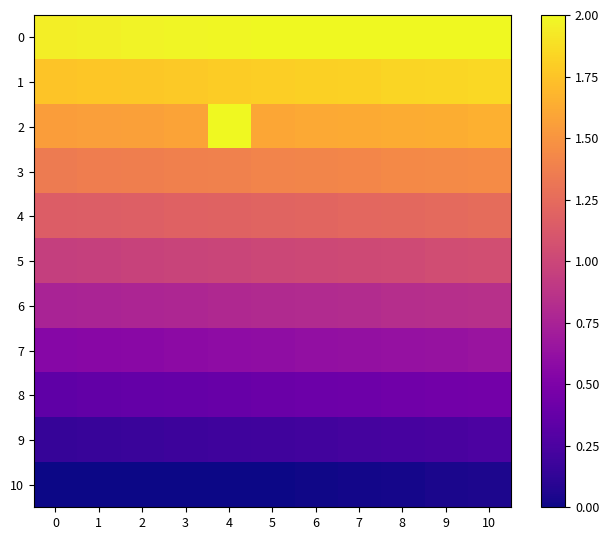

Reading left to right, list all the values displayed in this chart.

0: 0=1.9	1=2.0	2=2.0	3=2.0	4=2.0	5=2.0	6=2.0	7=2.0	8=2.0	9=2.0	10=2.0
1: 0=1.8	1=1.8	2=1.8	3=1.8	4=1.8	5=1.8	6=1.8	7=1.8	8=1.8	9=1.8	10=1.9
2: 0=1.6	1=1.6	2=1.6	3=1.6	4=2.0	5=1.6	6=1.6	7=1.6	8=1.6	9=1.6	10=1.7
3: 0=1.3	1=1.4	2=1.4	3=1.4	4=1.4	5=1.4	6=1.4	7=1.4	8=1.4	9=1.4	10=1.4
4: 0=1.1	1=1.2	2=1.2	3=1.2	4=1.2	5=1.2	6=1.2	7=1.2	8=1.2	9=1.2	10=1.2
5: 0=0.9	1=1.0	2=1.0	3=1.0	4=1.0	5=1.0	6=1.0	7=1.0	8=1.0	9=1.0	10=1.1
6: 0=0.8	1=0.8	2=0.8	3=0.8	4=0.8	5=0.8	6=0.8	7=0.8	8=0.8	9=0.8	10=0.9
7: 0=0.5	1=0.6	2=0.6	3=0.6	4=0.6	5=0.6	6=0.6	7=0.6	8=0.6	9=0.6	10=0.7
8: 0=0.4	1=0.4	2=0.4	3=0.4	4=0.4	5=0.4	6=0.4	7=0.4	8=0.4	9=0.4	10=0.5
9: 0=0.2	1=0.2	2=0.2	3=0.2	4=0.2	5=0.2	6=0.2	7=0.2	8=0.2	9=0.2	10=0.2
10: 0=-0.1	1=-0.0	2=-0.0	3=-0.0	4=-0.0	5=0.0	6=0.0	7=0.0	8=0.0	9=0.0	10=0.1